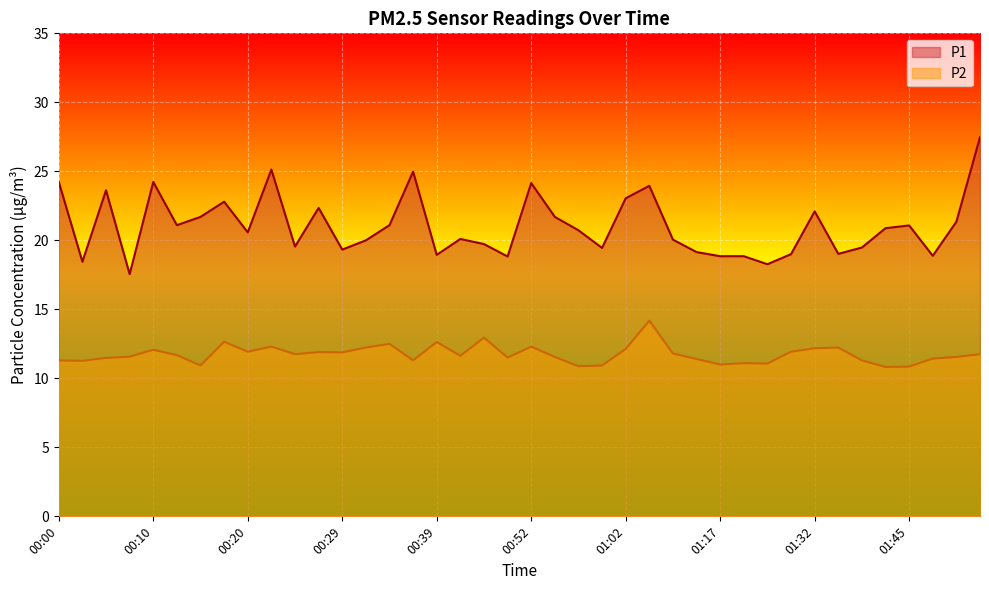

Which category has the highest value in the P1 series?

01:53